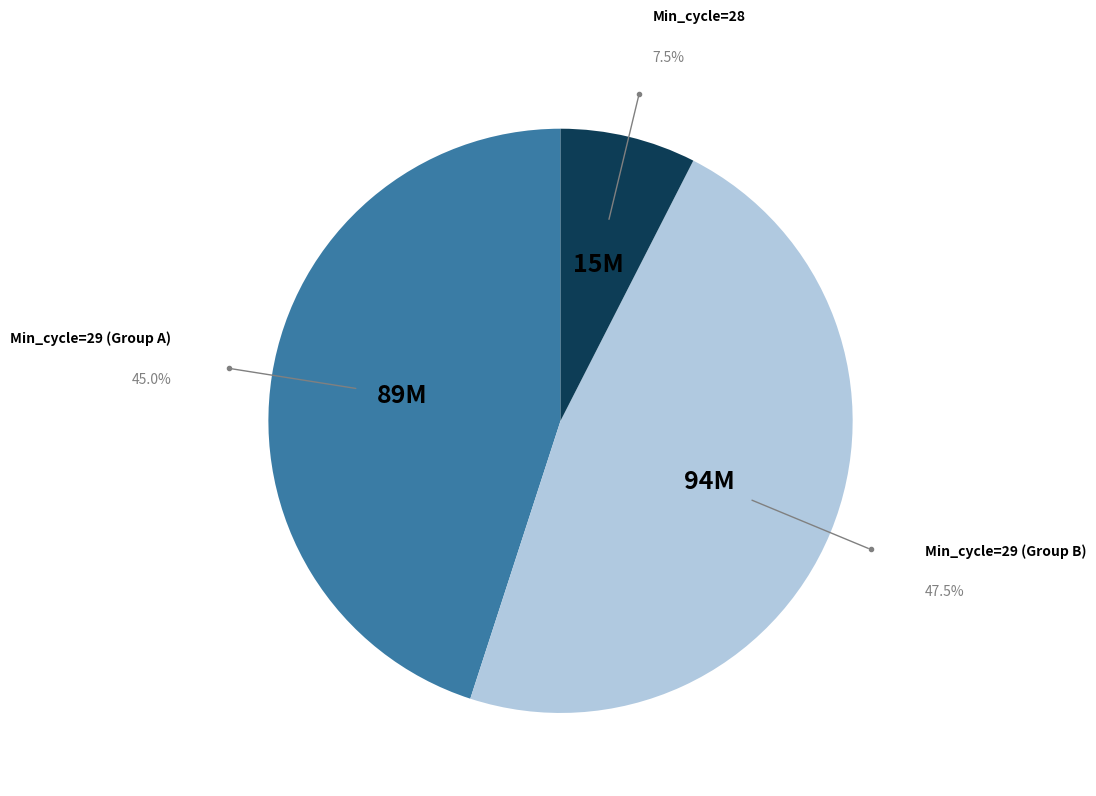

Does any single category account for the majority?

No